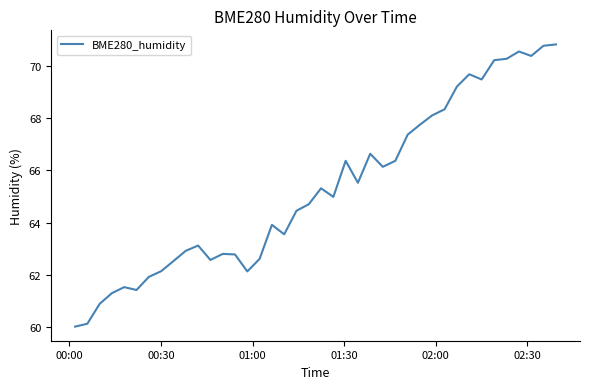

How many lines are shown in the chart?

1